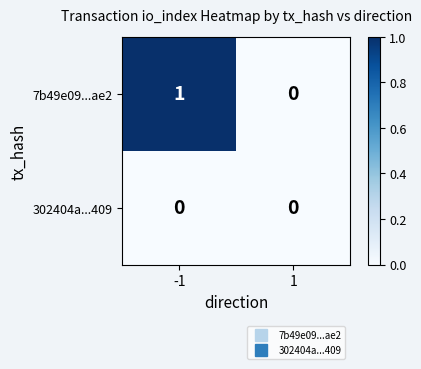

Which series has the largest total across all categories?

7b49e09...ae2